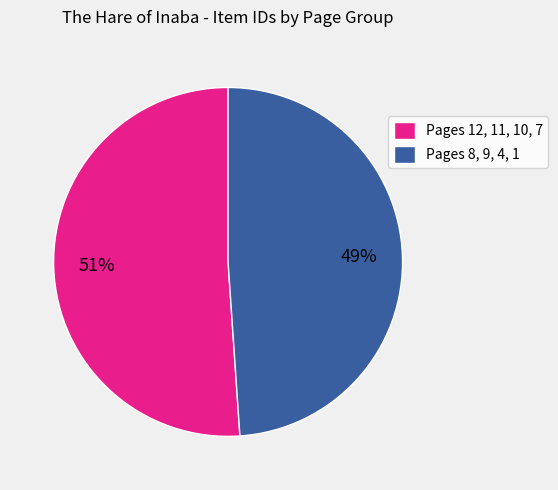

What is the ratio of the value at Pages 8, 9, 4, 1 to the value at Pages 12, 11, 10, 7?

1.0